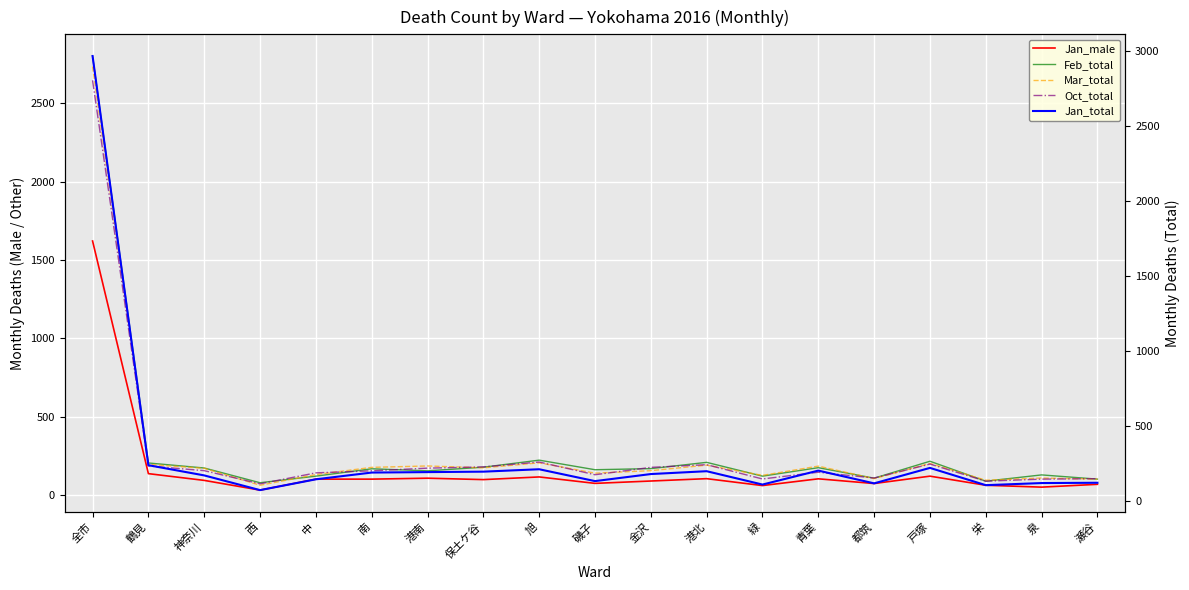

Between 泉 and 緑, which is larger?

緑